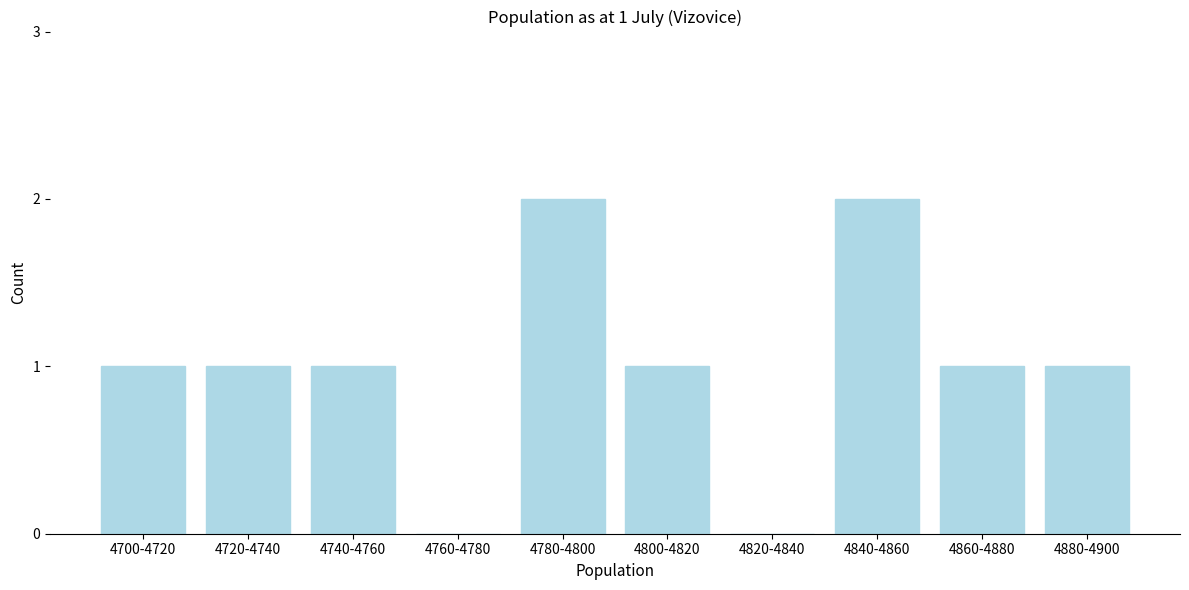

Reading left to right, transcribe all the data shown in this chart.

4700-4720=1	4720-4740=1	4740-4760=1	4760-4780=0	4780-4800=2	4800-4820=1	4820-4840=0	4840-4860=2	4860-4880=1	4880-4900=1